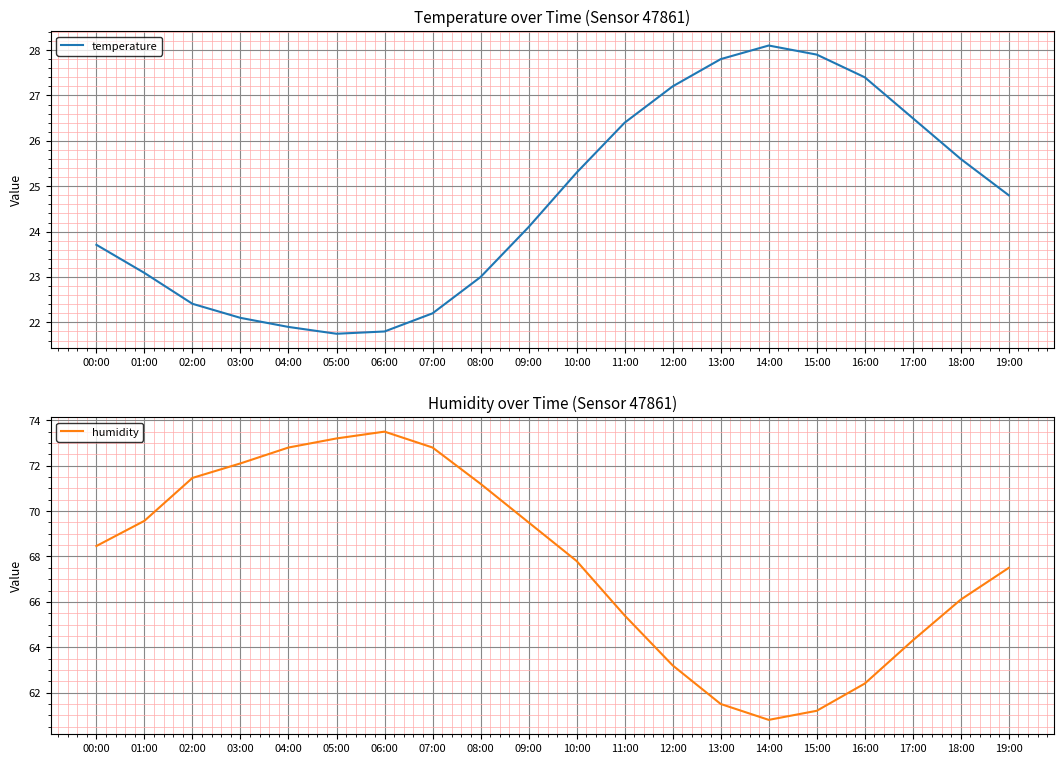

At which category does the chart reach its minimum across all series?

05:00